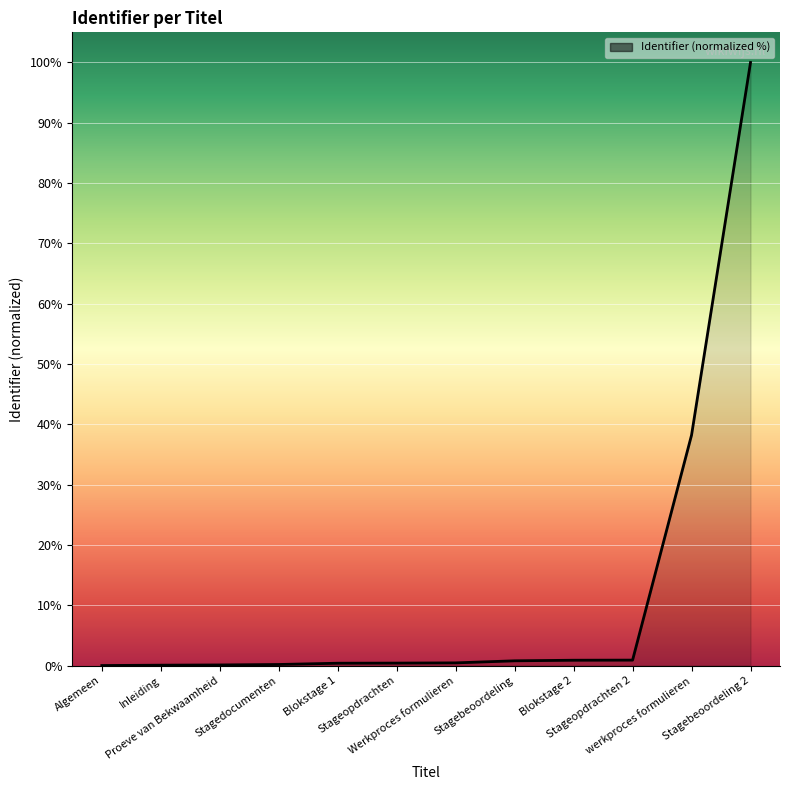

What is the greatest value displayed?

100.0